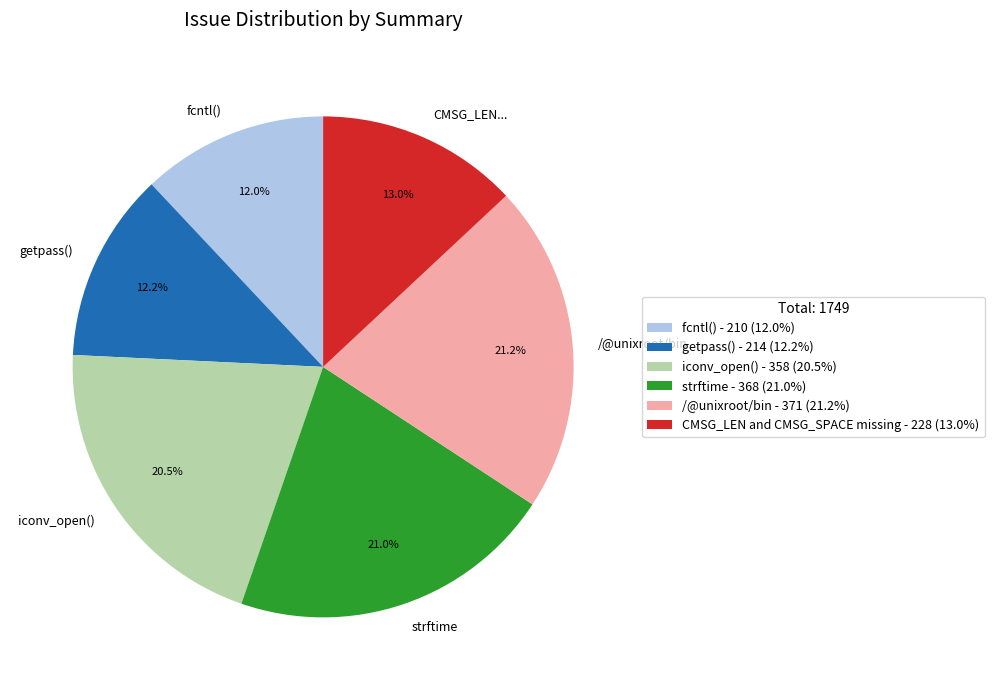

What percentage is NOT represented by strftime?

79.0%